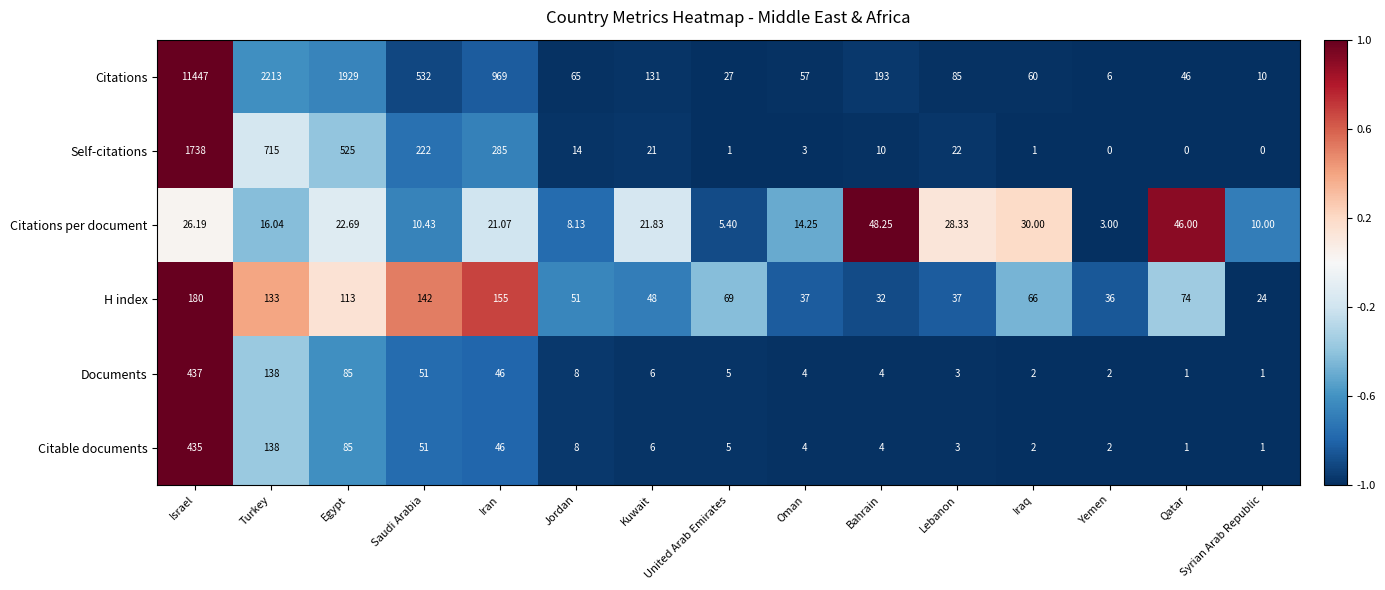

What is the maximum value shown in the chart?

11447.0